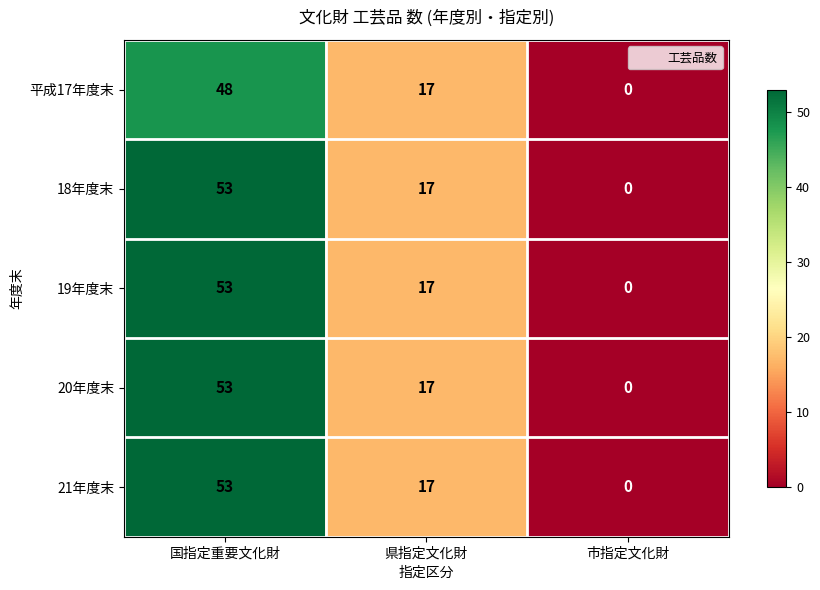

True or false: 18年度末 has a value of -18 at 市指定文化財.

False